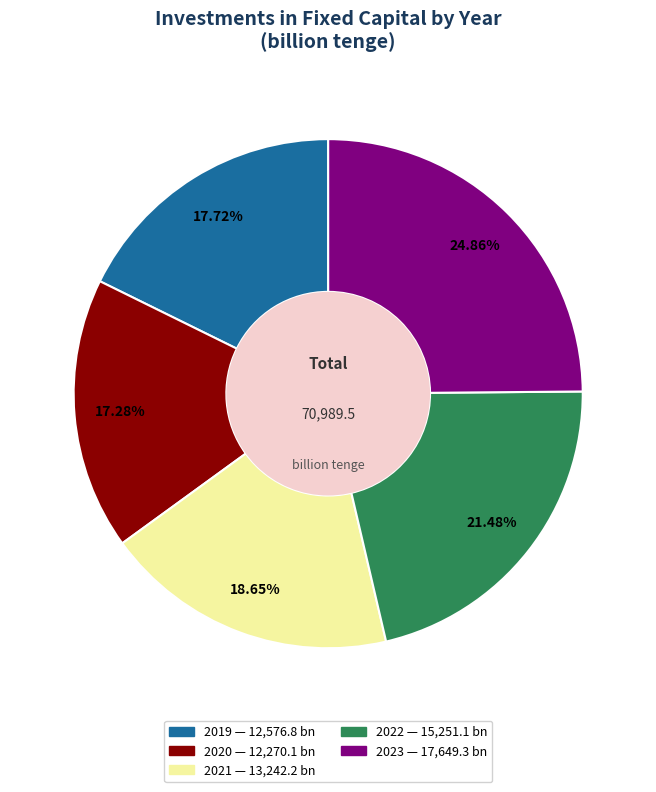

Does any single category account for the majority?

No